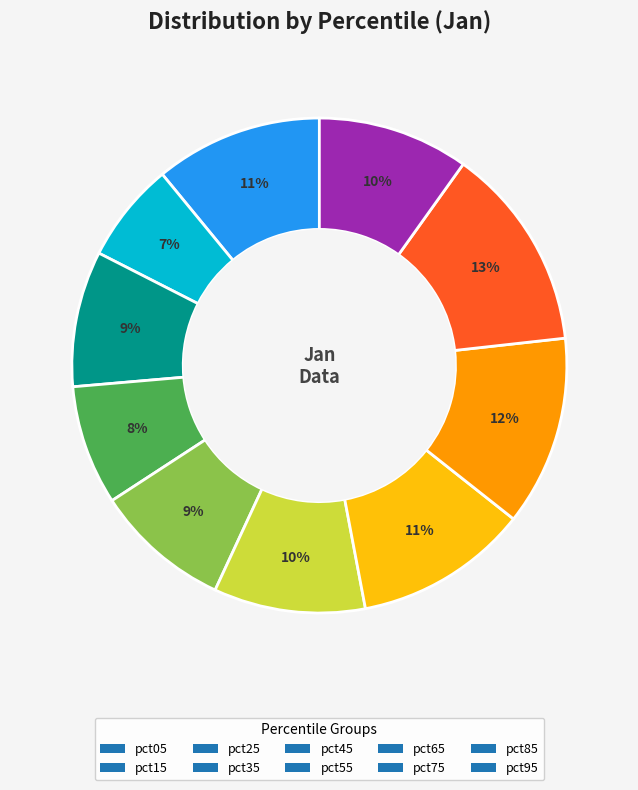

Count the number of slices in the pie.

10